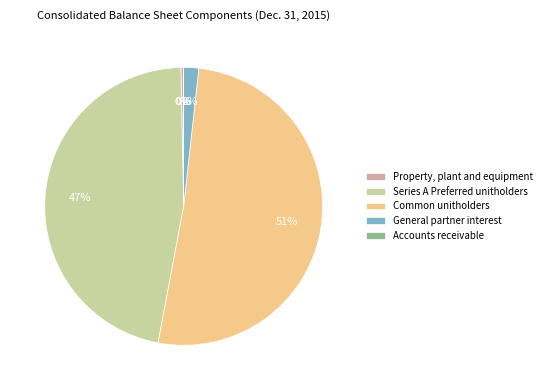

Is Common unitholders the majority of the pie?

Yes